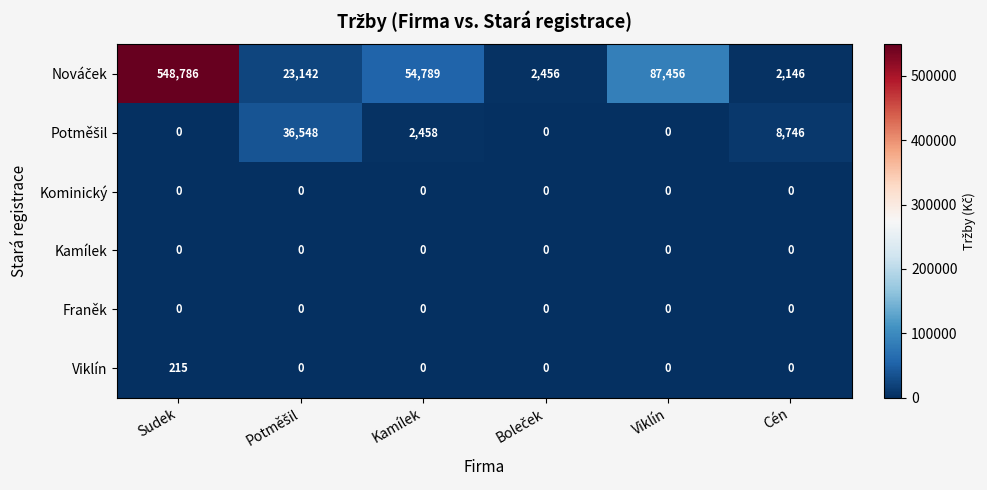

At which category does the chart reach its peak across all series?

Sudek